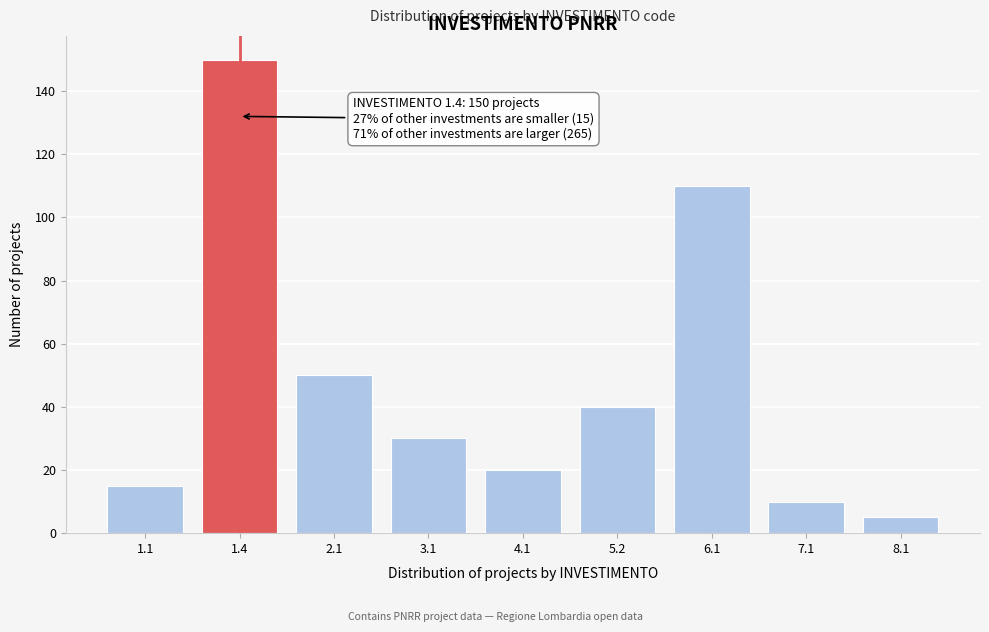

Reading left to right, what are all the values shown in this chart?

15	150	50	30	20	40	110	10	5